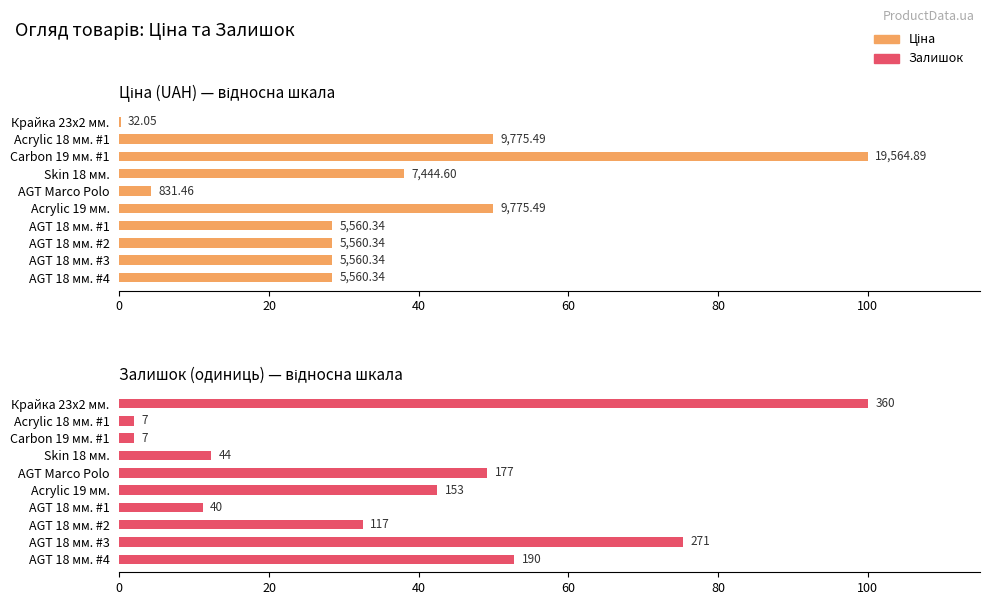

True or false: Залишок has a value of 52.8 at AGT 18 мм. #4.

True